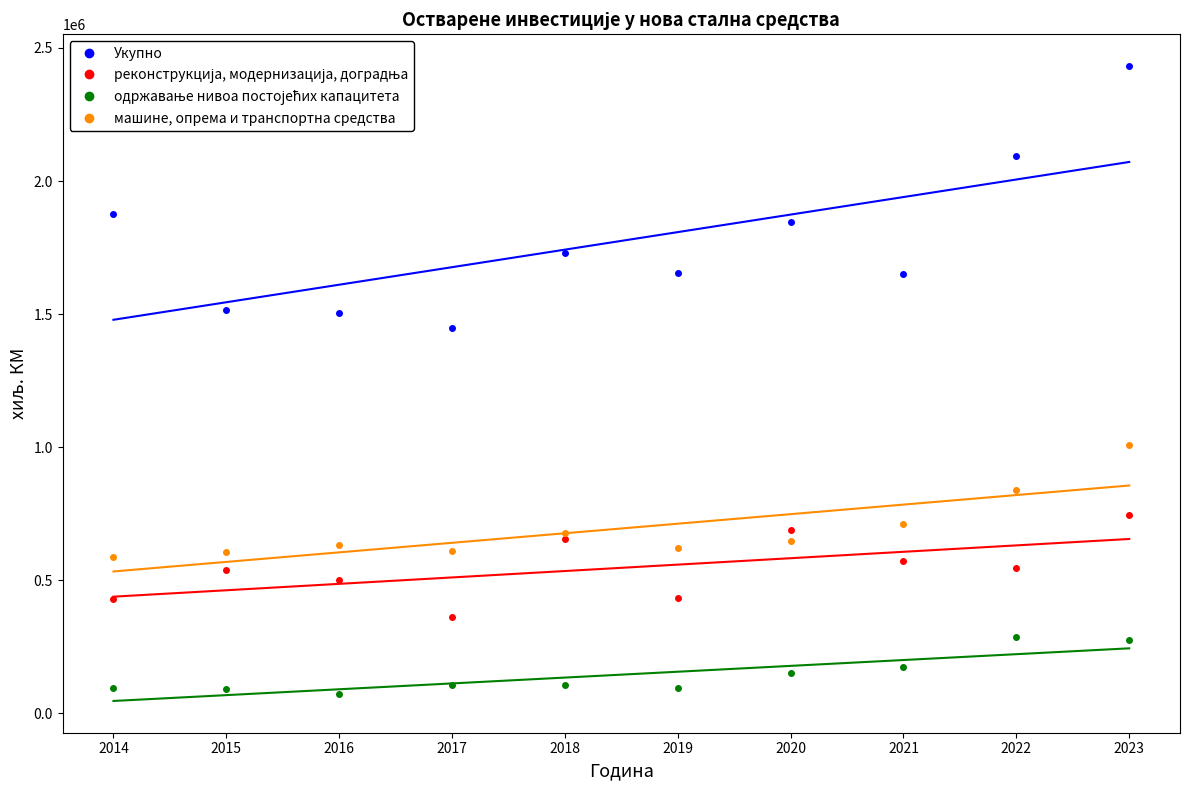

At which category is the sum across all series the highest?

2023